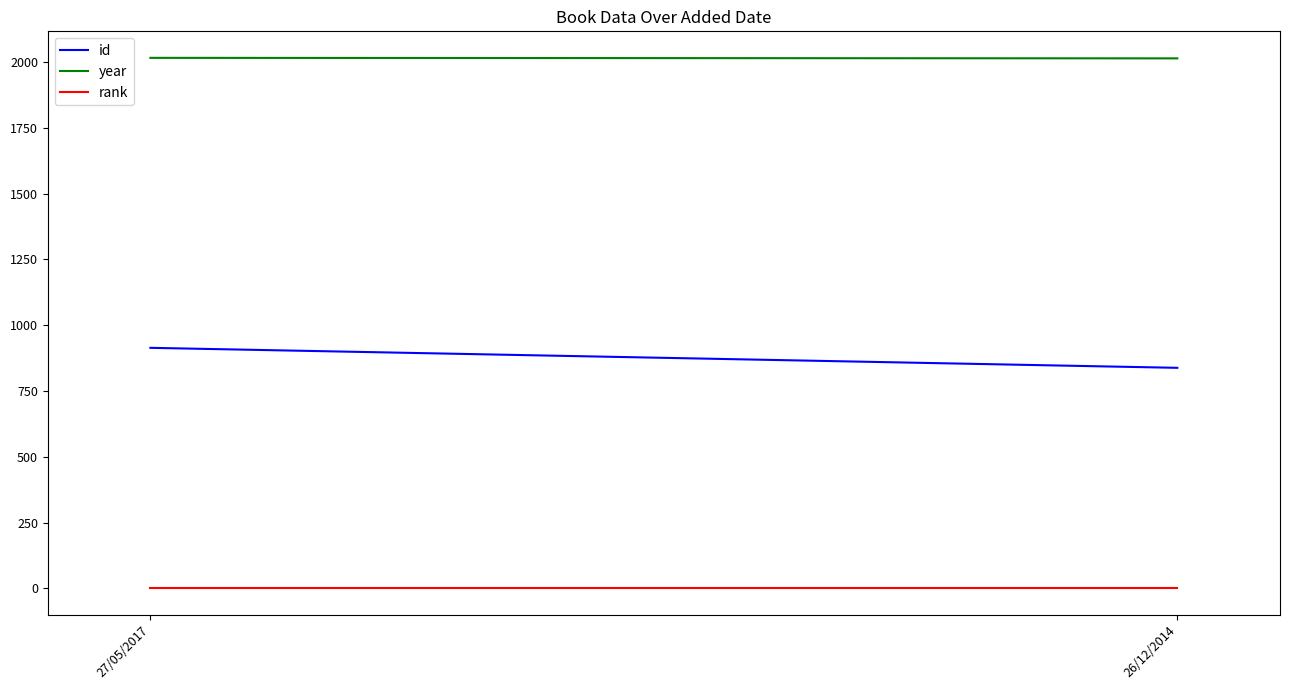

What is the label of the 2nd point from the left?

26/12/2014